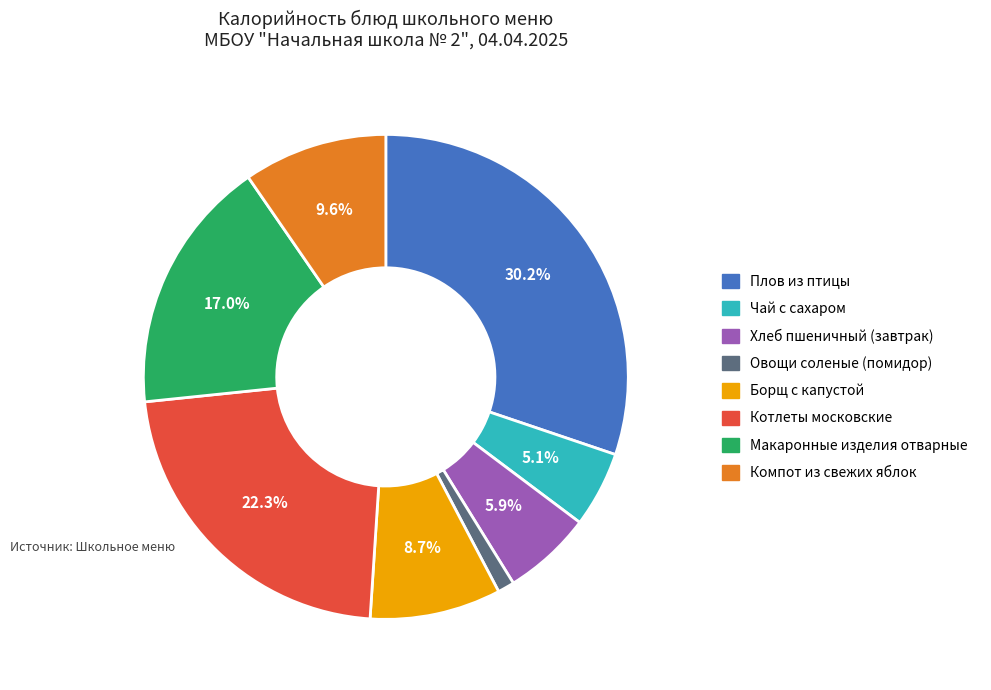

Rank the categories by value from highest to lowest.

Плов из птицы, Котлеты московские, Макаронные изделия отварные, Компот из свежих яблок, Борщ с капустой, Хлеб пшеничный (завтрак), Чай с сахаром, Овощи соленые (помидор)